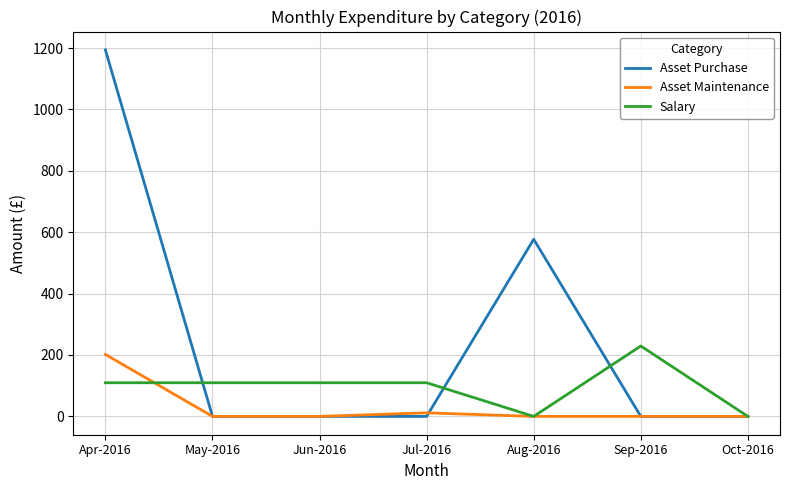

Rank the series at Apr-2016 from highest to lowest value.

Asset Purchase, Asset Maintenance, Salary